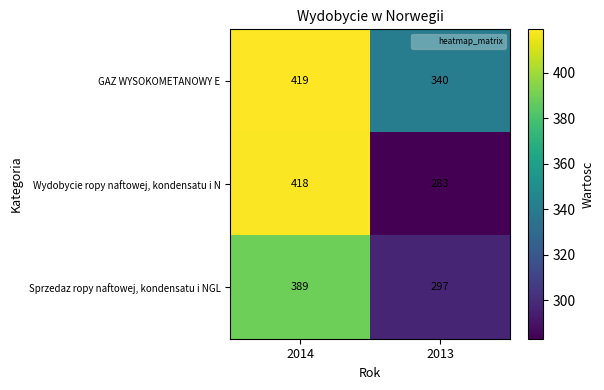

What is the minimum value for GAZ WYSOKOMETANOWY E?

340